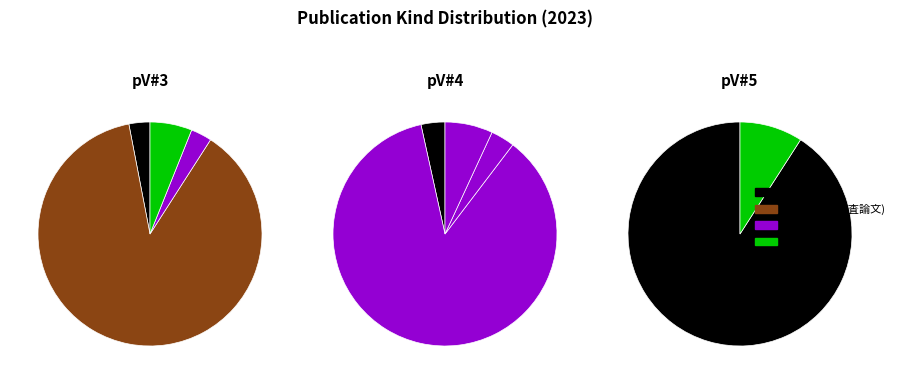

What percentage is the 総説・解説 slice, to the nearest percent?

6%